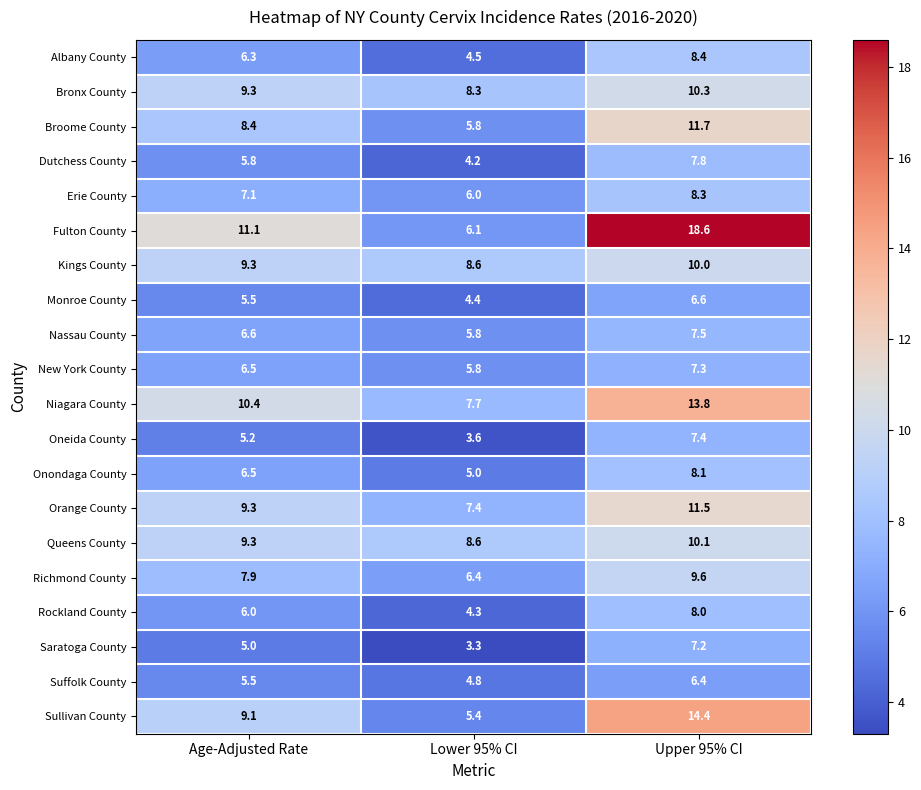

List the series in order of their peak value, highest first.

Fulton County, Sullivan County, Niagara County, Broome County, Orange County, Bronx County, Queens County, Kings County, Richmond County, Albany County, Erie County, Onondaga County, Rockland County, Dutchess County, Nassau County, Oneida County, New York County, Saratoga County, Monroe County, Suffolk County